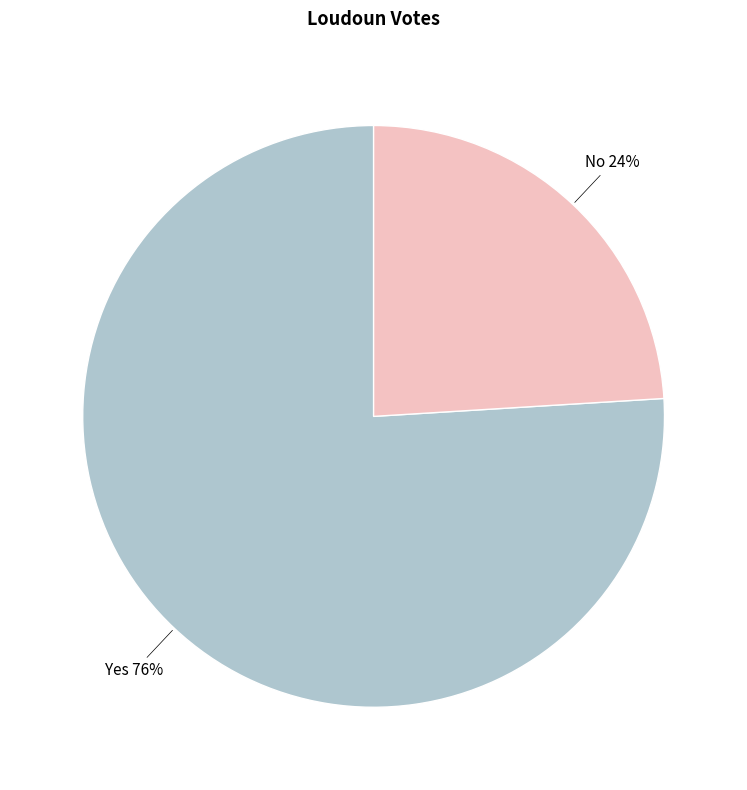

Is there any slice that represents more than half of the pie?

Yes